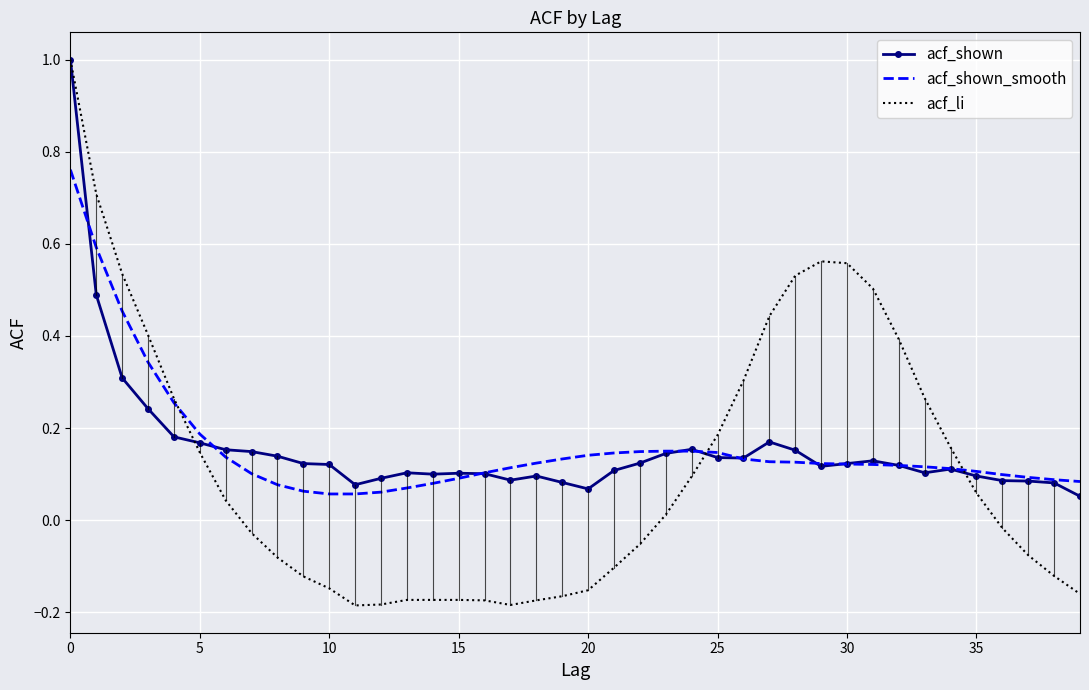

What is the maximum value shown in the chart?

1.0